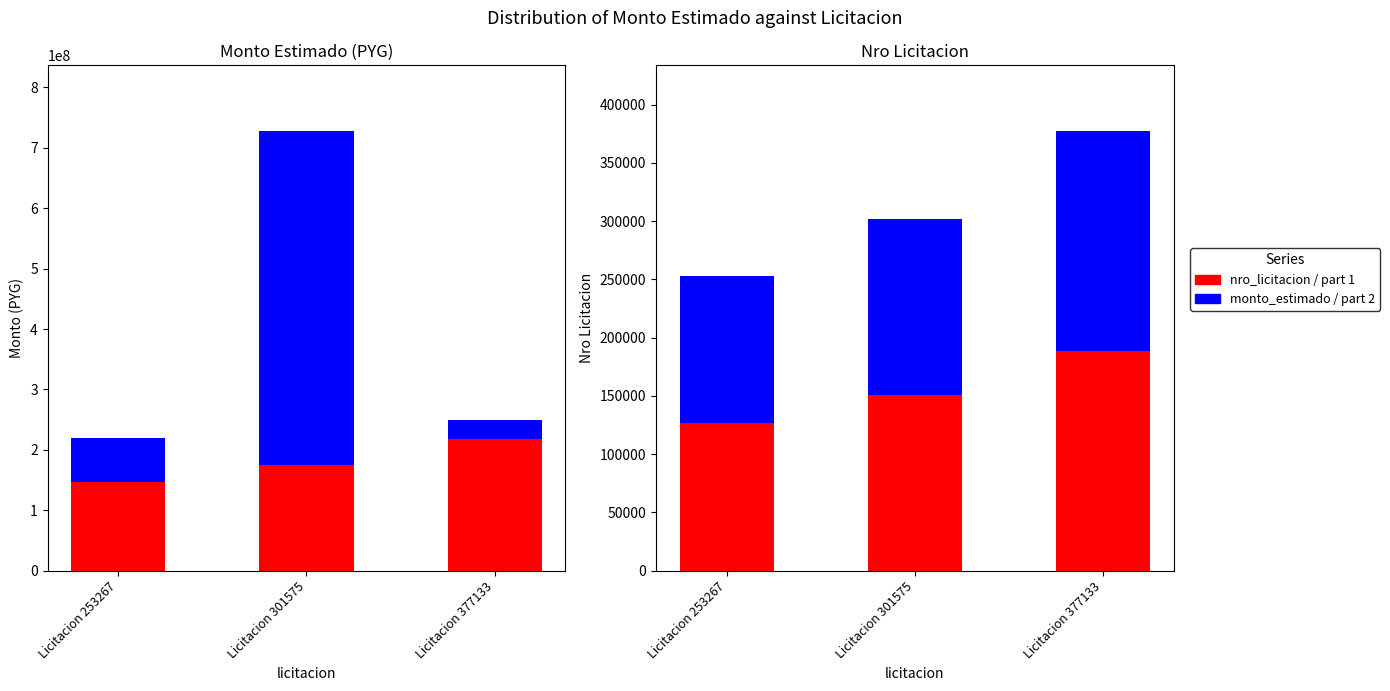

What is the difference between the monto_estimado (remainder) values at Licitacion 377133 and Licitacion 301575?

521308010.9